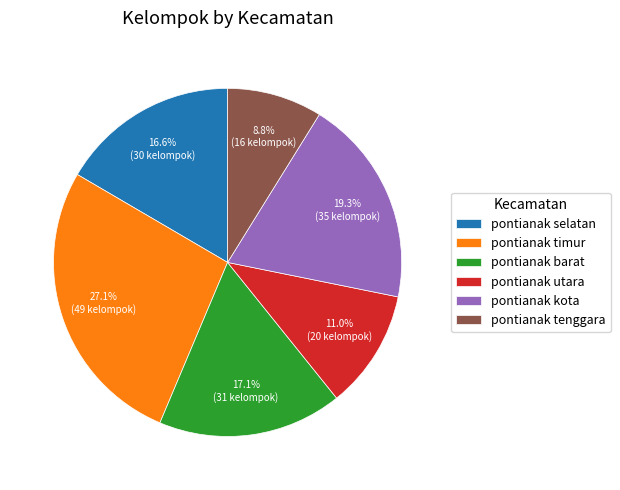

To the nearest percent, what is the difference between the pontianak barat and pontianak selatan slice percentages?

1%